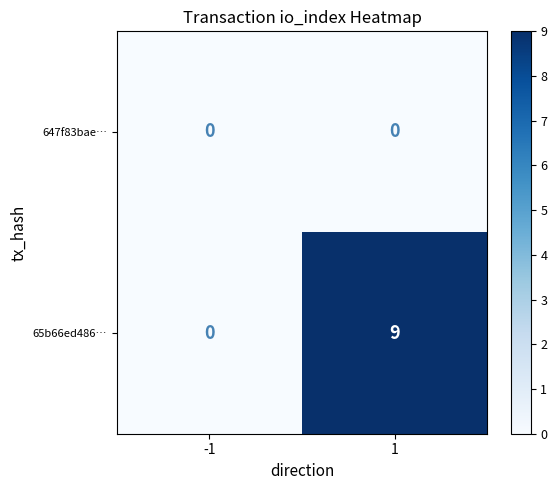

Which series changed the most between -1 and 1?

65b66ed486…